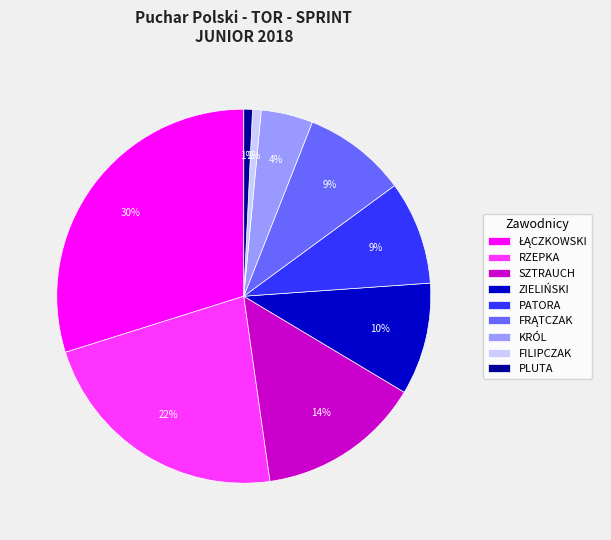

To the nearest percent, what is the combined percentage of KRÓL and PLUTA?

5%